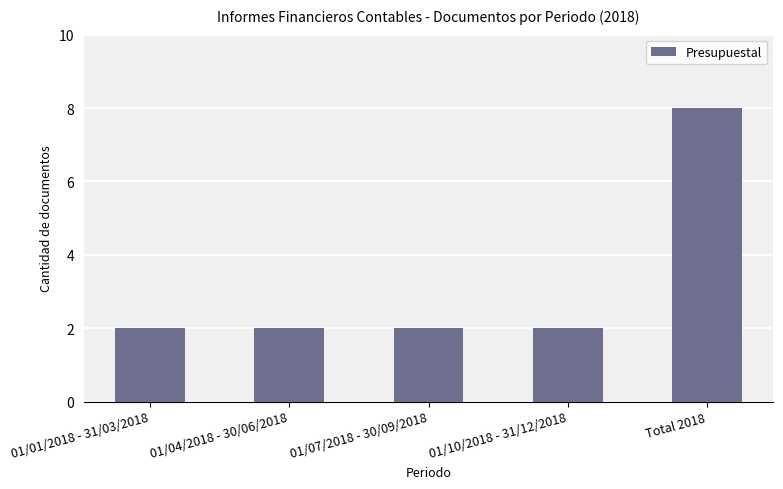

Count the values in the range 2 to 3.

4